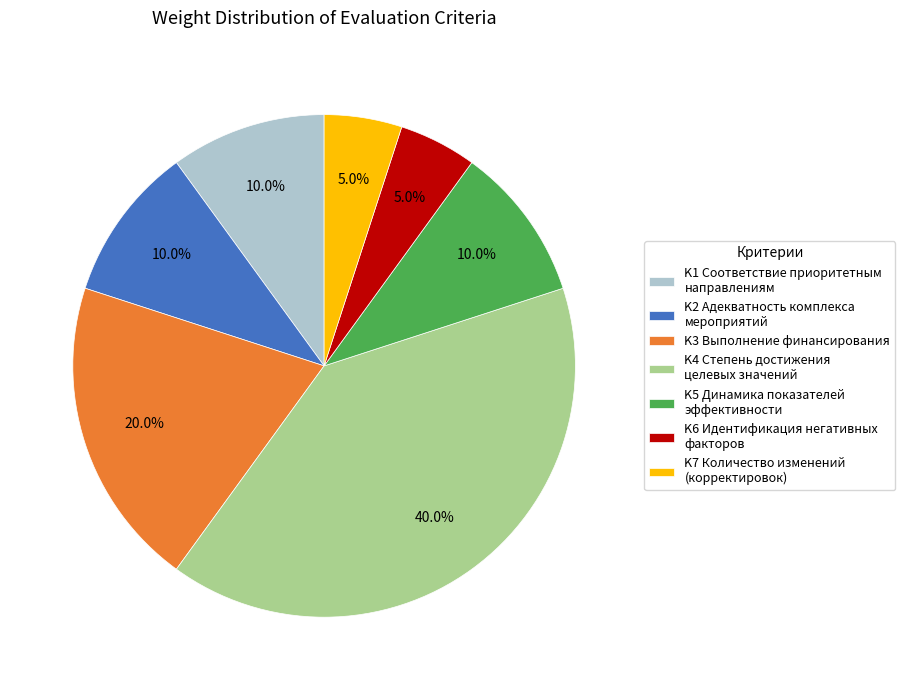

Which has a higher value, K6 or K1?

K1